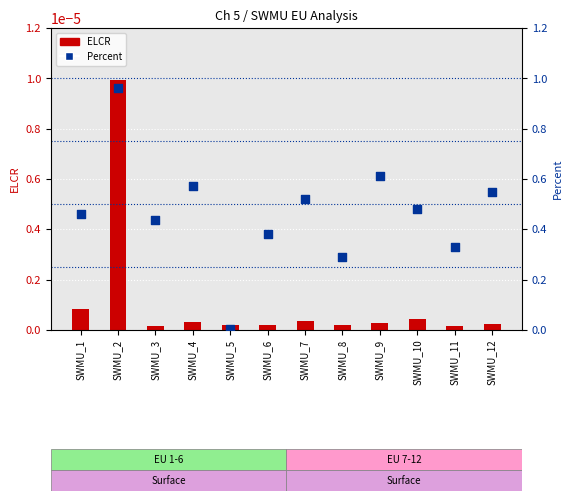

Which series has the largest total across all categories?

Percent